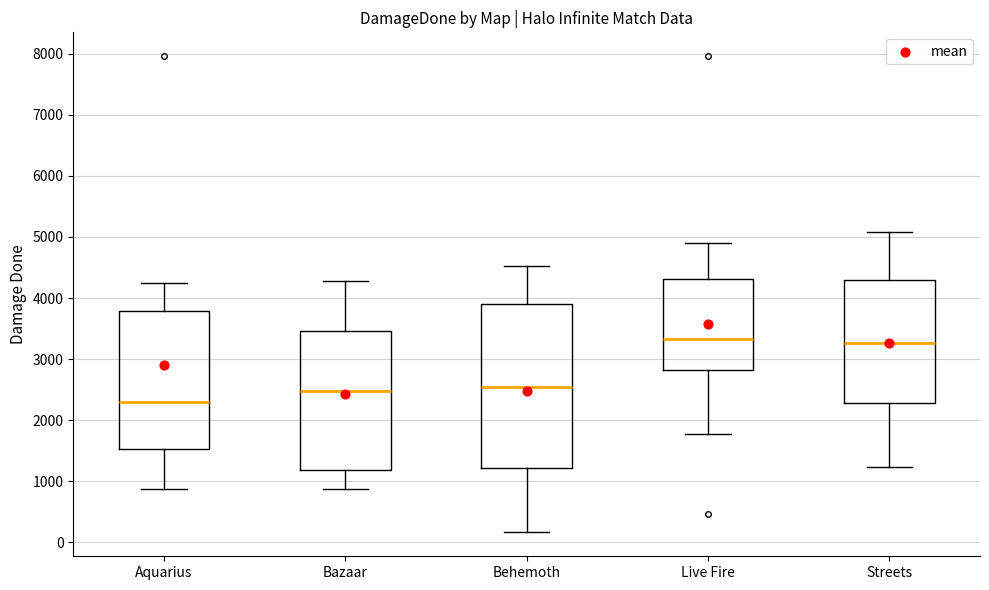

Reading left to right, read every box against the y-axis: the position of its median line, the range the box covers, and the ends of its whiskers. The values are not printed on the chart, so give them approximately, as read against the axis.

Aquarius: median 2300, box 1500 to 3800, whiskers 900 to 4200
Bazaar: median 2500, box 1200 to 3500, whiskers 900 to 4300
Behemoth: median 2600, box 1200 to 3900, whiskers 200 to 4500
Live Fire: median 3300, box 2800 to 4300, whiskers 1800 to 4900
Streets: median 3300, box 2300 to 4300, whiskers 1200 to 5100